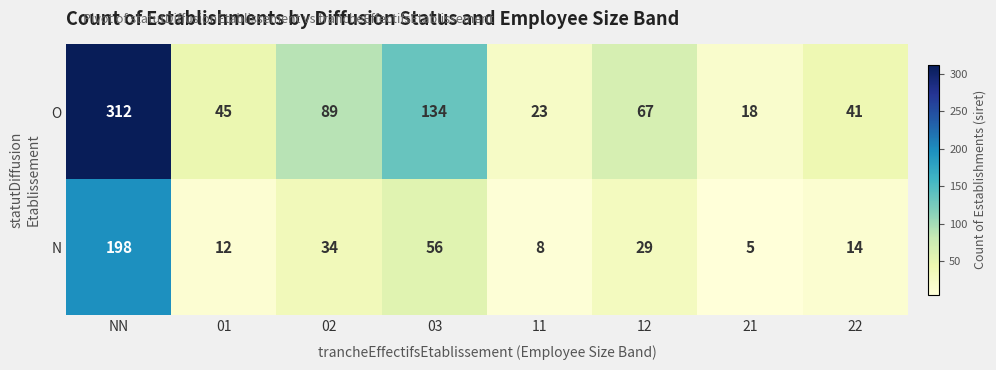

What is the average value of the O series?

91